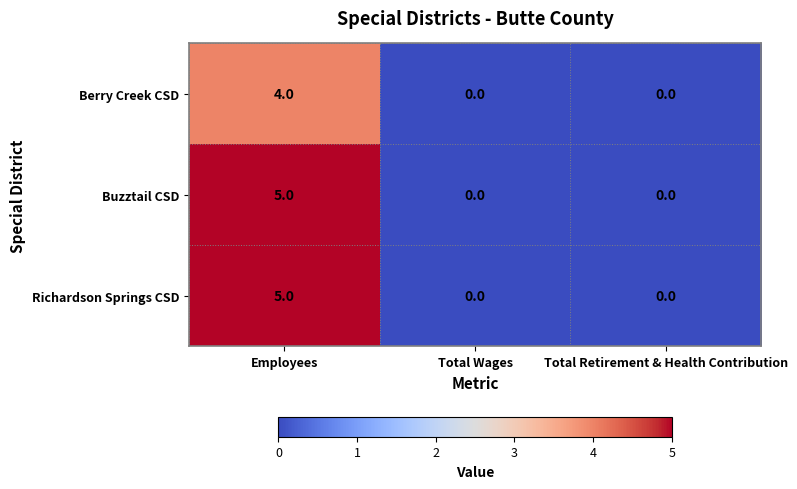

What is the difference between the maximum and minimum values in the Berry Creek CSD series?

4